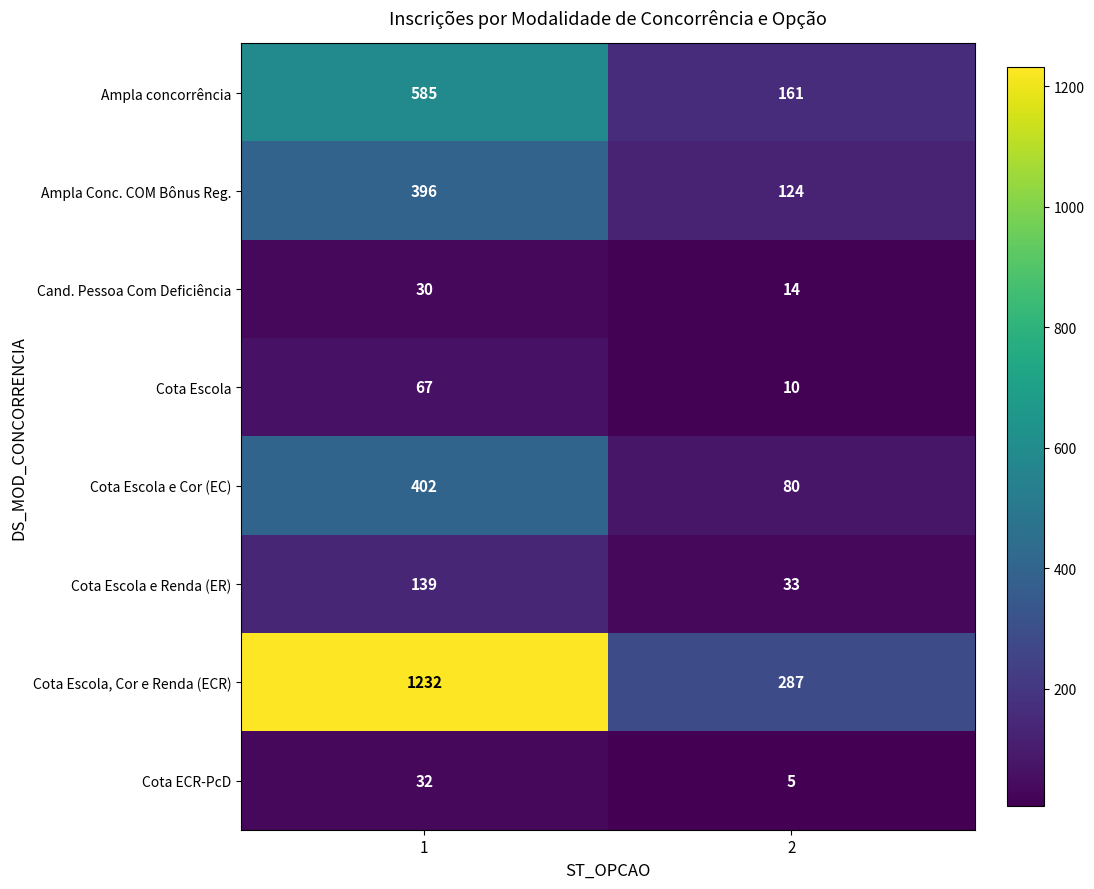

What value does the Cota Escola e Cor (EC) series have at 1?

402